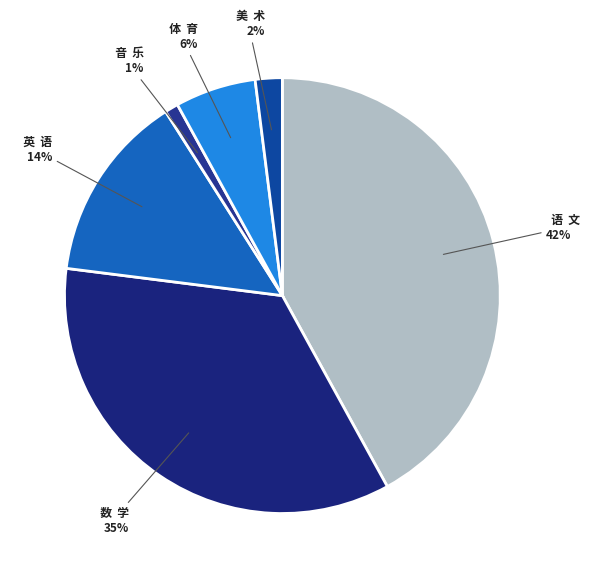

Is the sum of 英 语 and 体 育 greater than half?

No